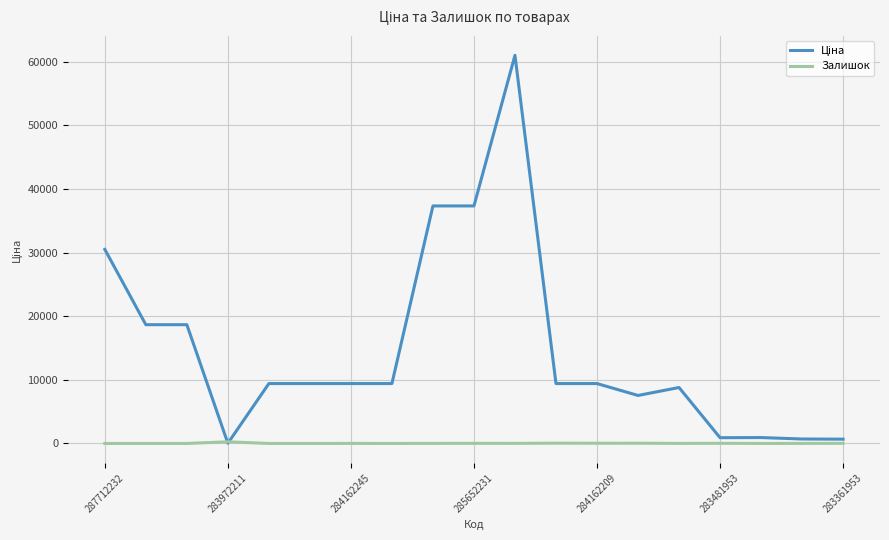

What is the greatest value displayed?

61024.7